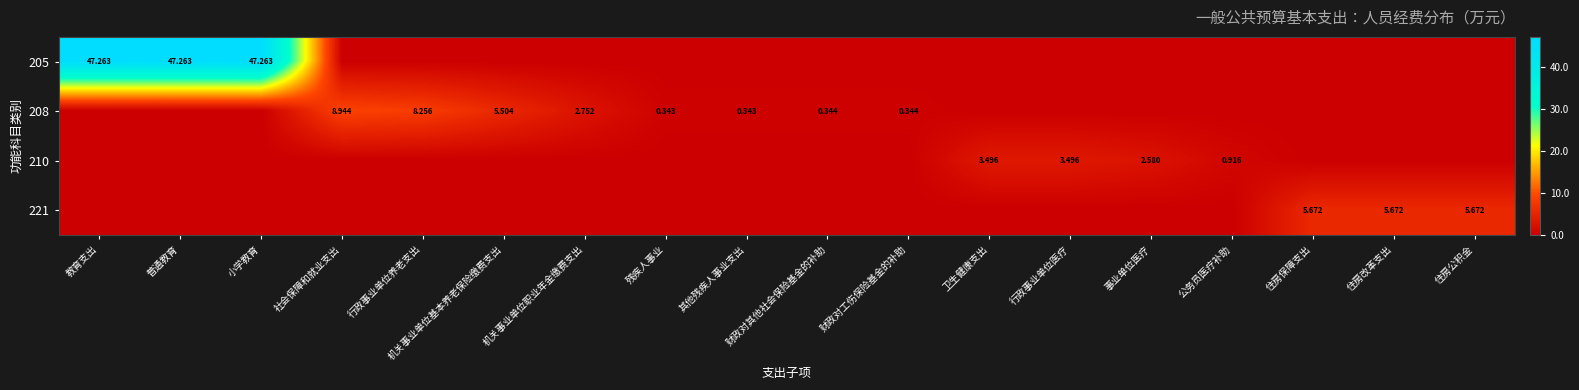

What is the sum of all 205 values?

141.8